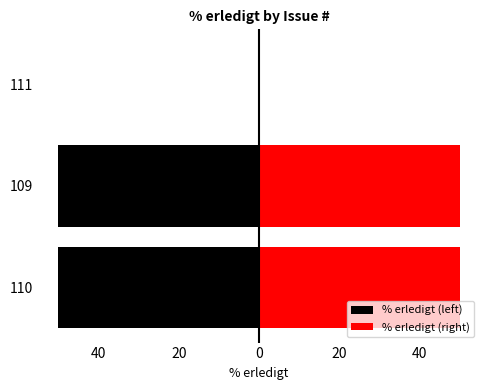

Is it true that % erledigt (right) equals 29 at 110?

False